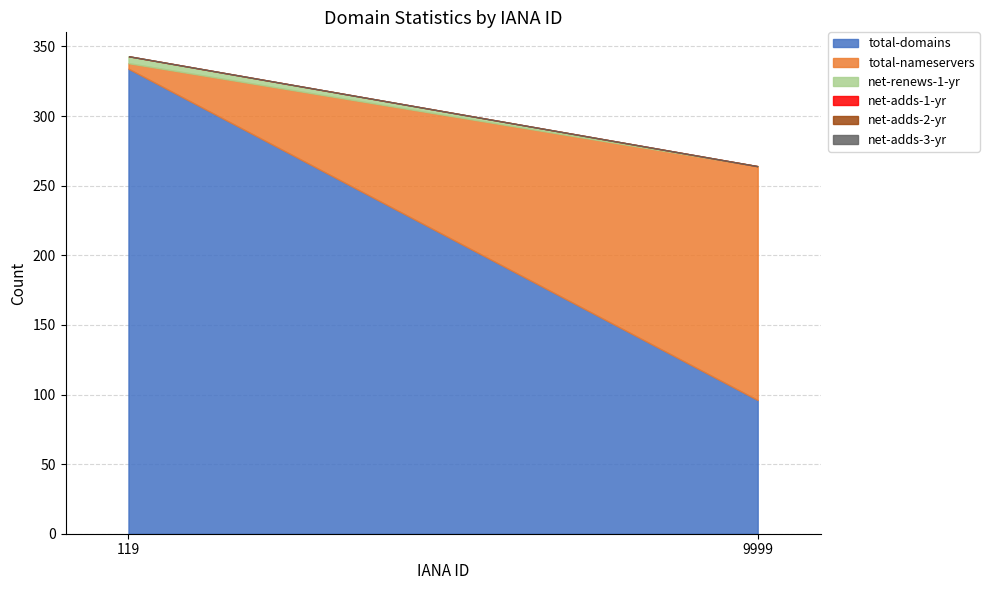

The value of net-renews-1-yr at 9999 is 0. True or false?

True